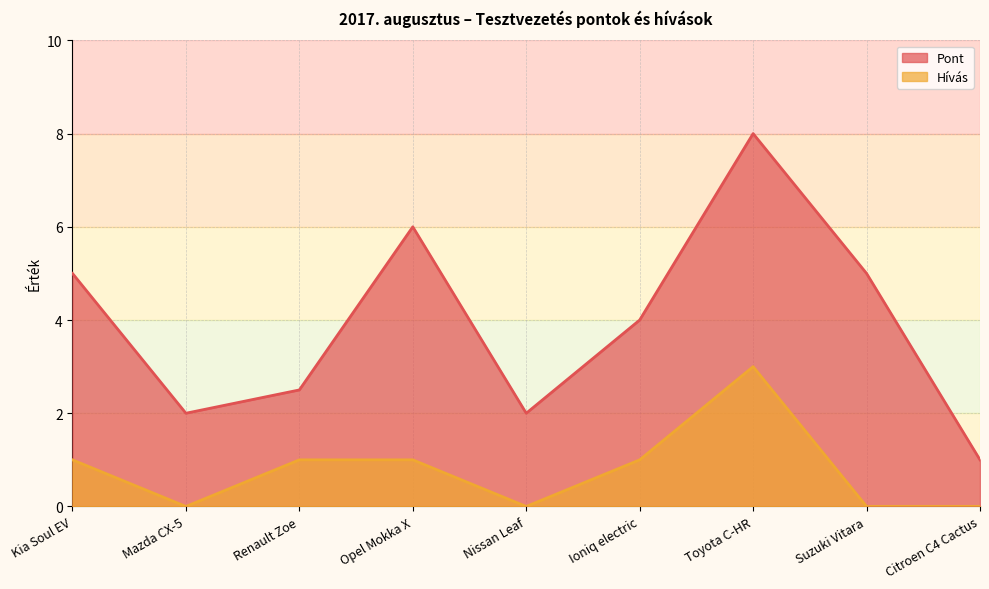

Rank the series by their average value, from highest to lowest.

Pont, Hívás